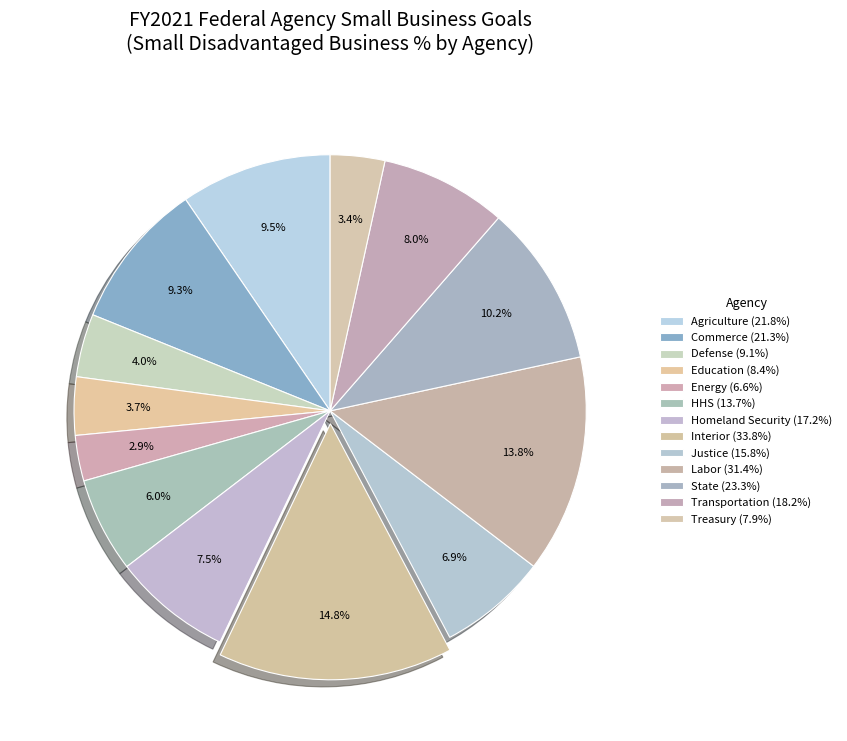

Combined, what portion of the pie is Treasury and Justice?

10.3%